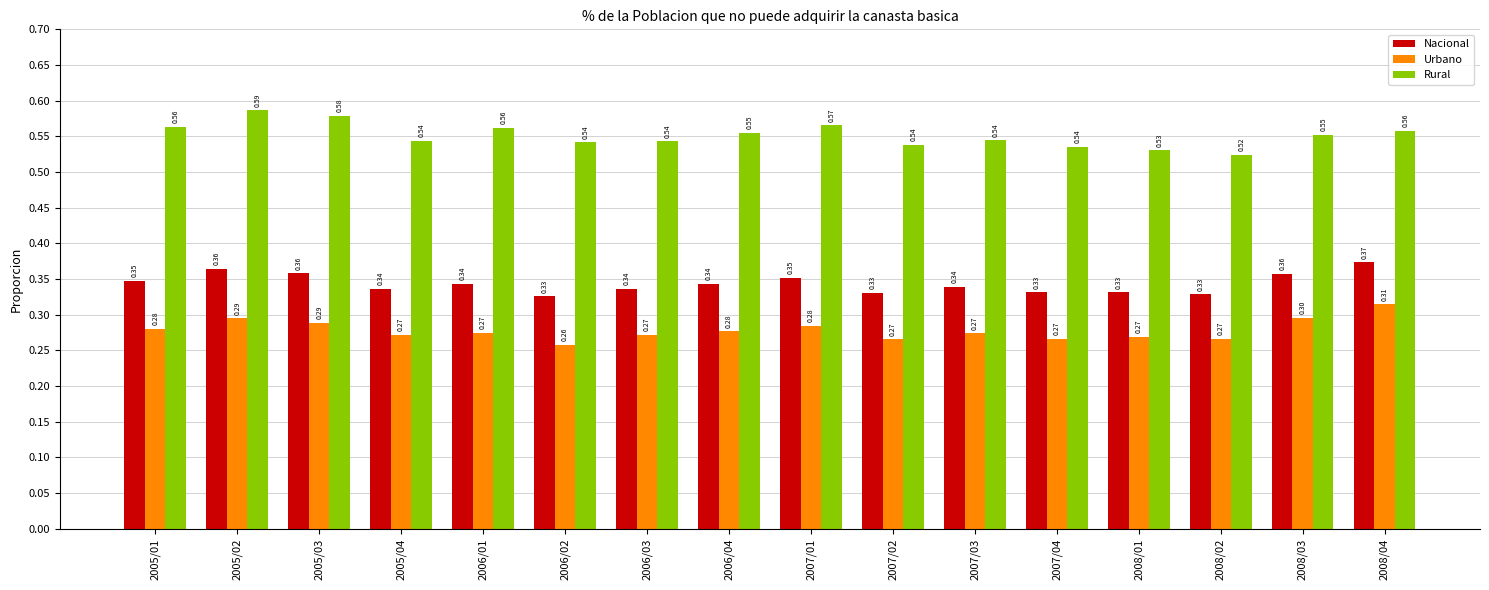

Count the number of categories in the chart.

16